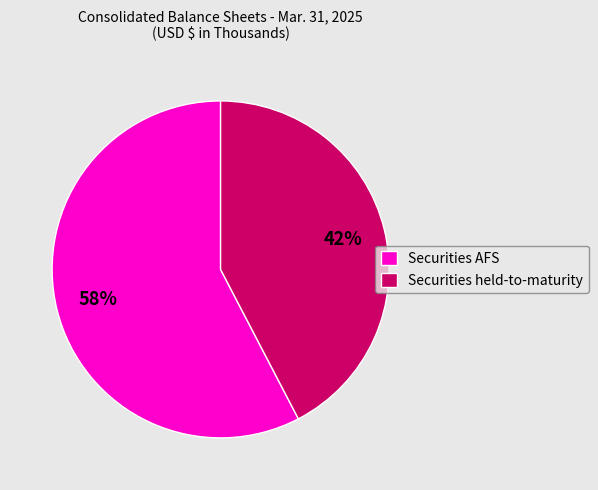

Is the sum of Securities held-to-maturity and Securities AFS greater than half?

Yes